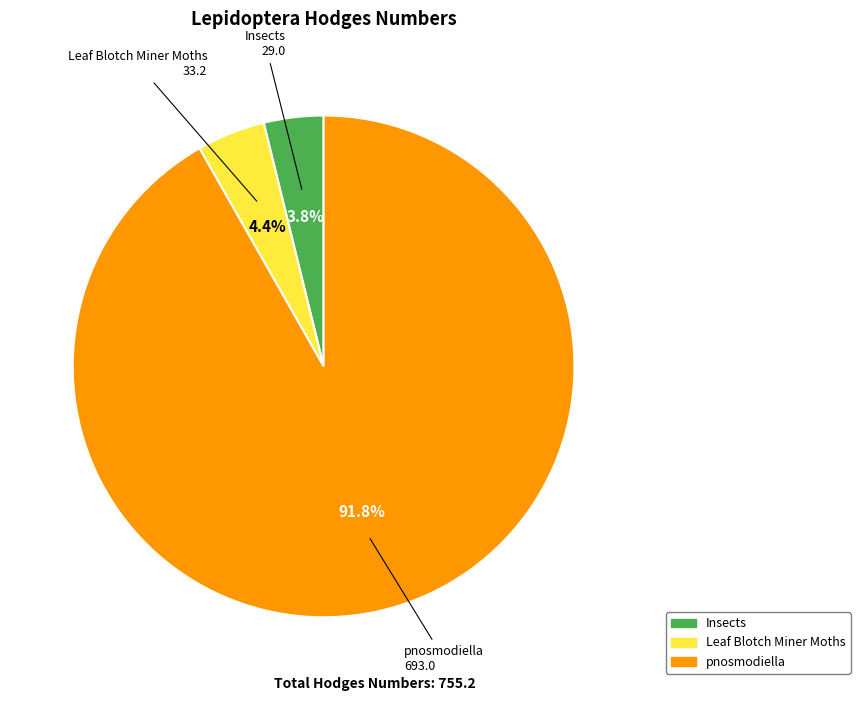

To the nearest percent, what percentage of the pie is pnosmodiella?

92%